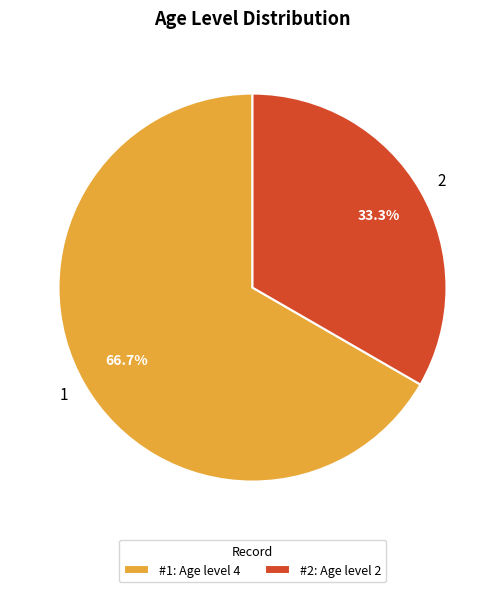

What portion of the pie excludes 1?

33.3%